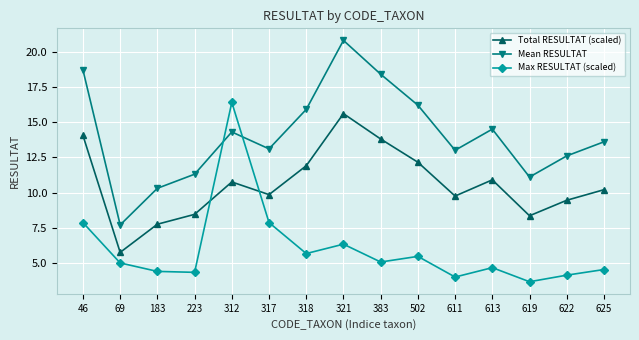

After their last crossing, which series has the higher values: Max RESULTAT (scaled) or Total RESULTAT (scaled)?

Total RESULTAT (scaled)